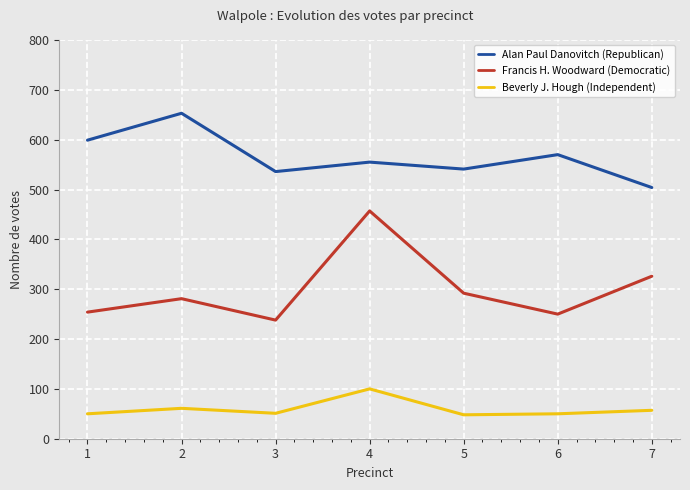

At 6, list the series in order from smallest to largest.

Beverly J. Hough (Independent), Francis H. Woodward (Democratic), Alan Paul Danovitch (Republican)